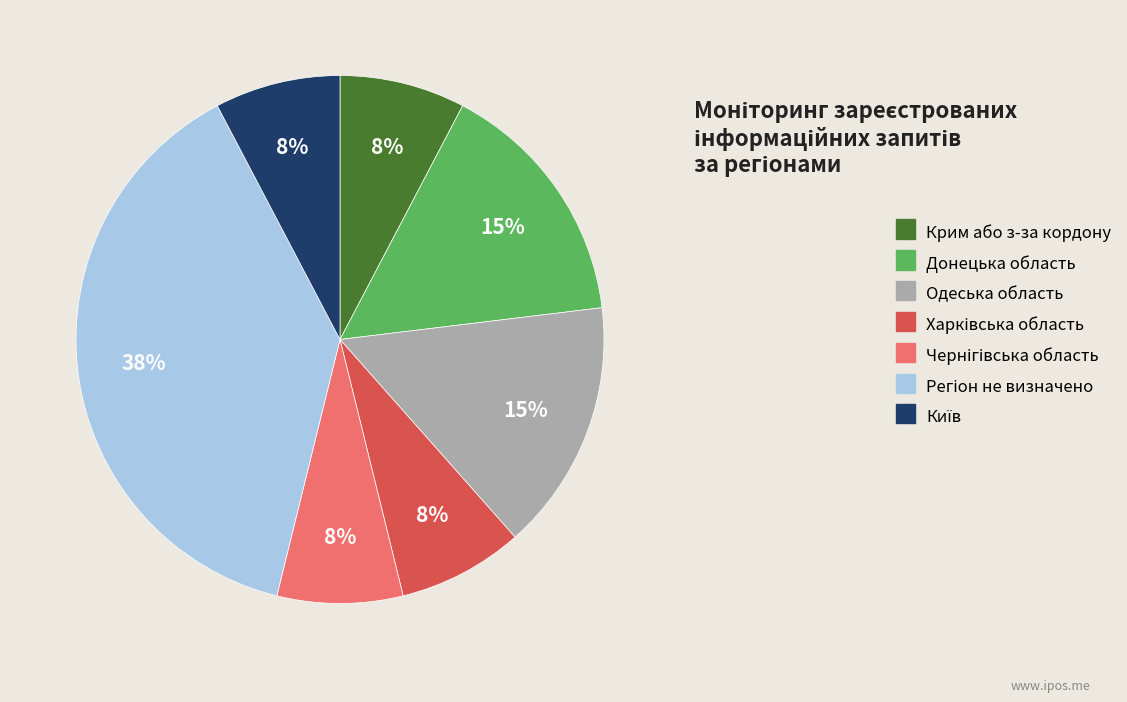

Is there a majority slice in this chart?

No